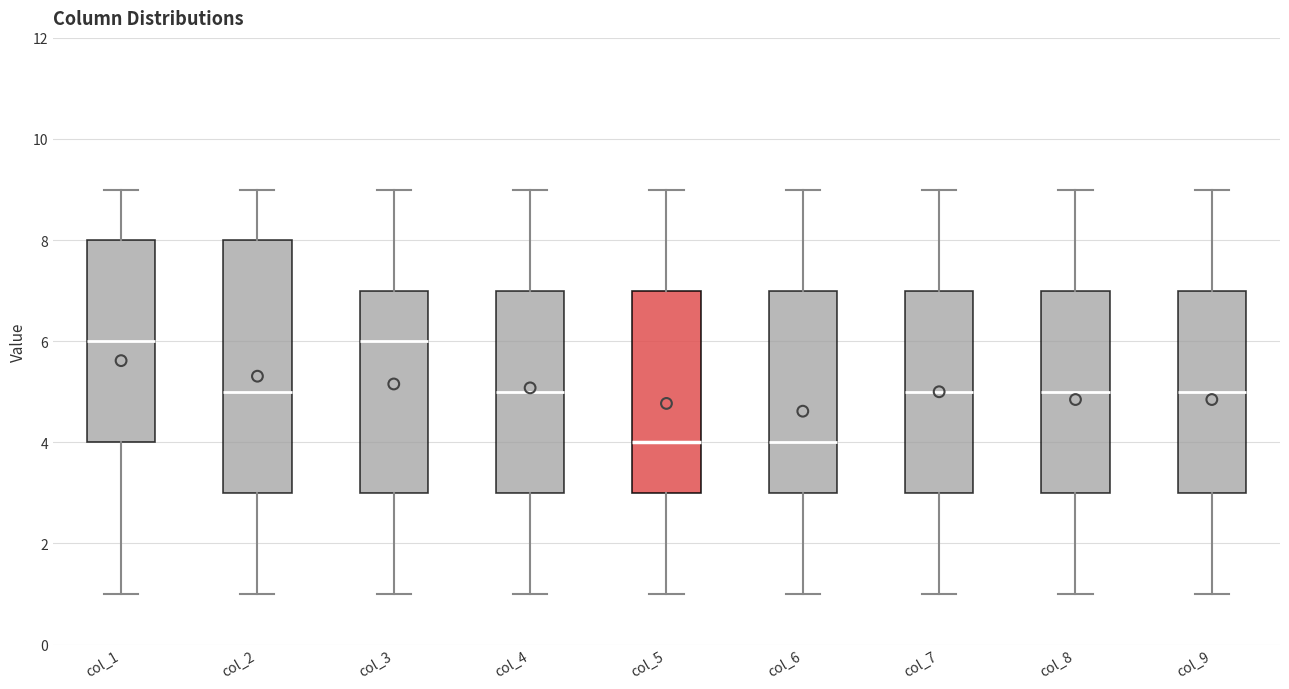

Where does the lower whisker of the box for col_1 end on the y-axis? The values are not printed on the chart, so give them approximately, as read against the axis.

1